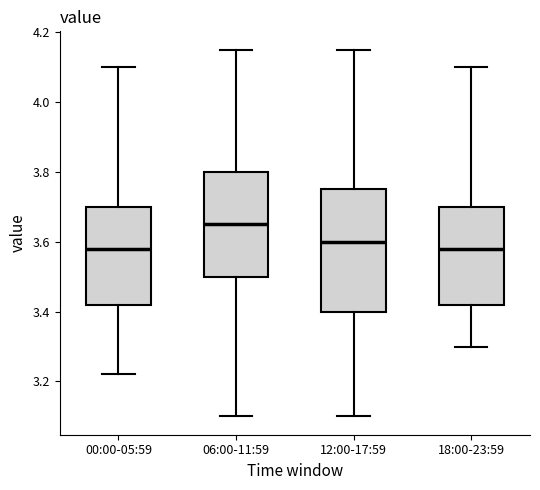

Where does the upper whisker of the box for 12:00-17:59 end on the y-axis? The values are not printed on the chart, so give them approximately, as read against the axis.

4.16